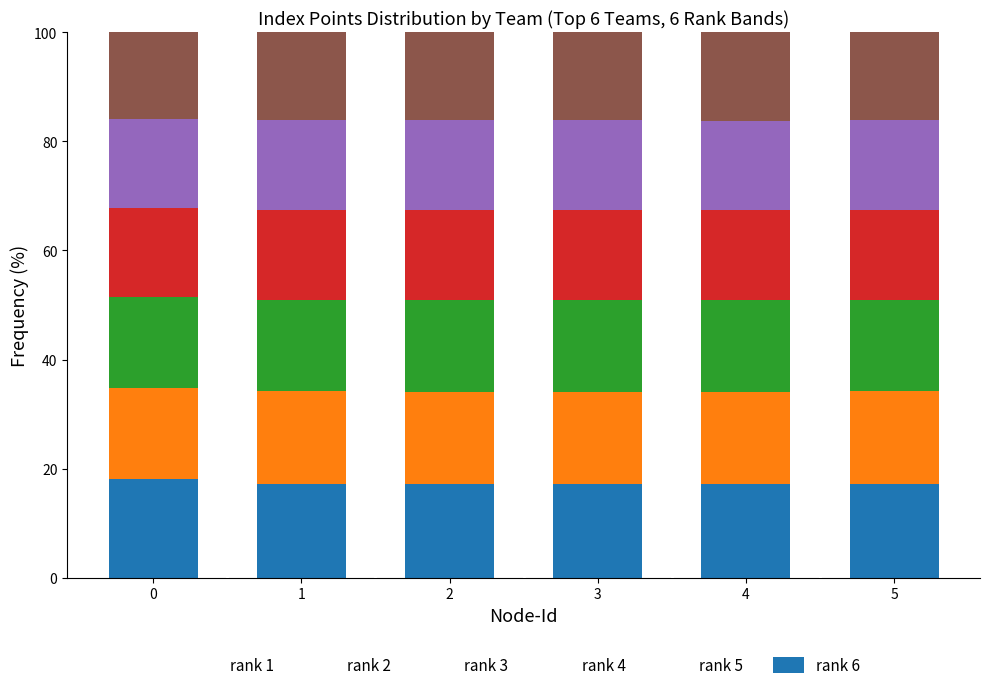

What is the minimum value for rank 1?

17.1